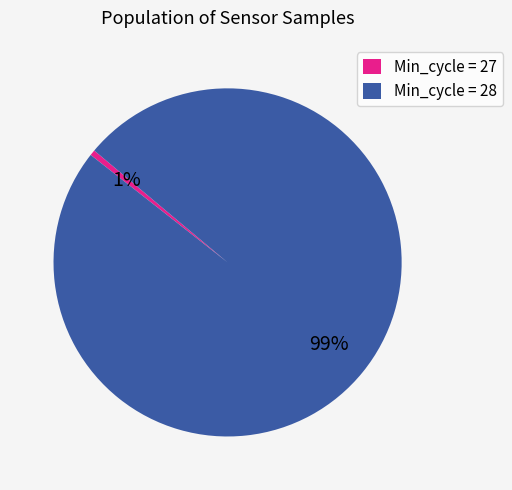

Which has a higher value, Min_cycle = 28 or Min_cycle = 27?

Min_cycle = 28